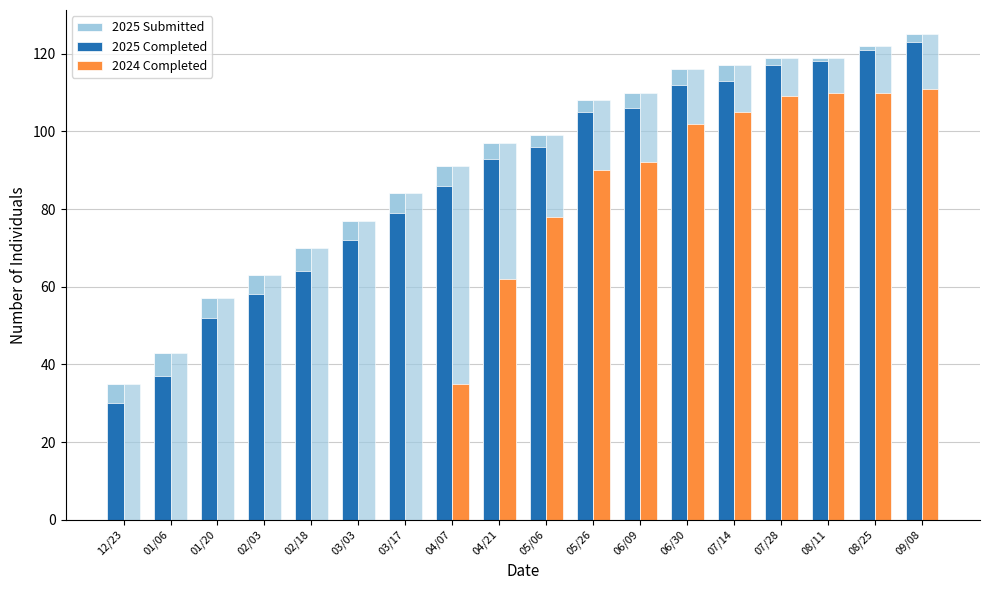

What is the label of the 16th bar from the left?

08/11